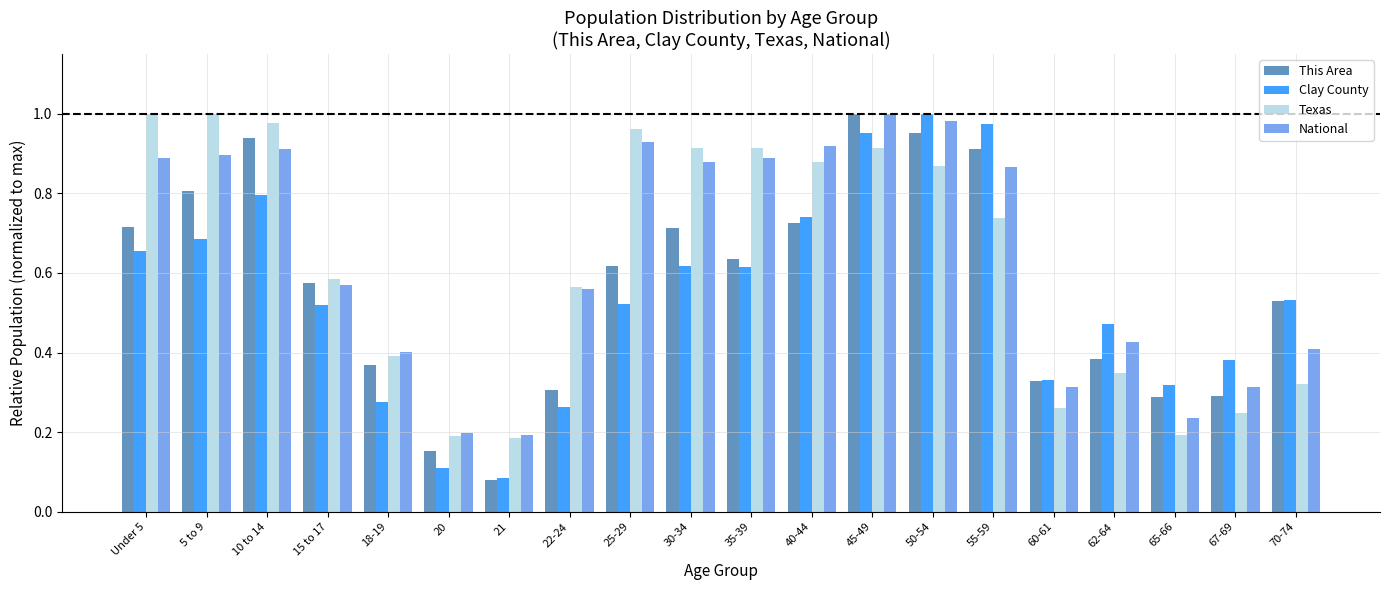

The value of Texas at 35-39 is 0.9. True or false?

True